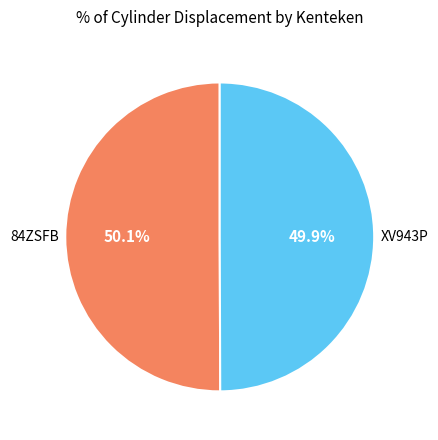

Is there a majority slice in this chart?

Yes